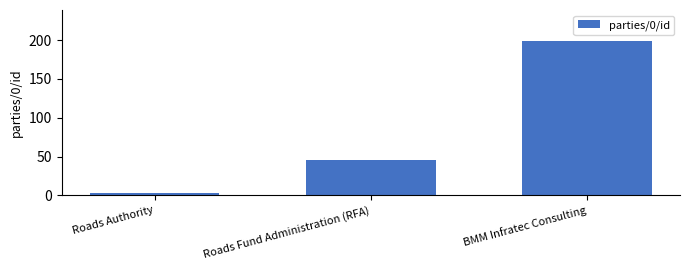

At which category does the chart reach its peak across all series?

BMM Infratec Consulting